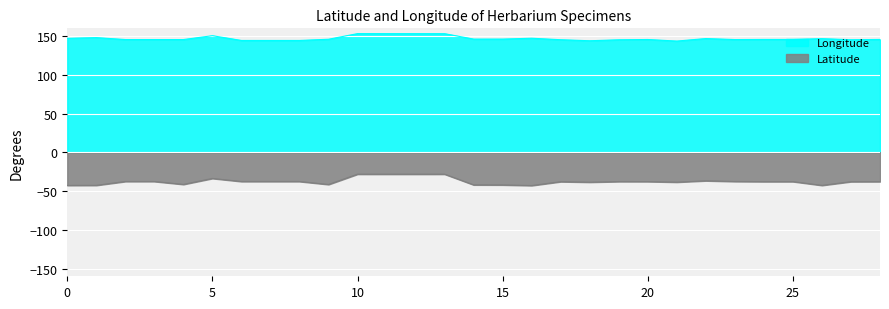

What is the sum of the Latitude values at 11 and 7?

-65.9